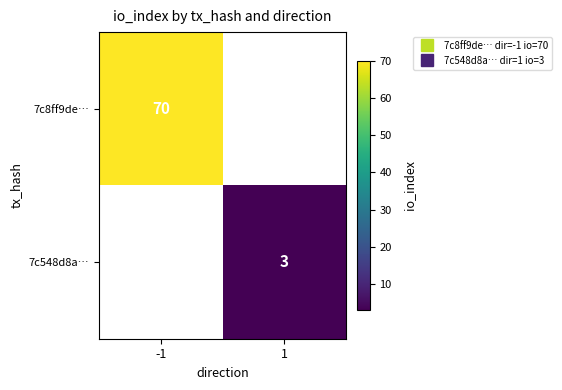

What is the greatest value displayed?

70.0